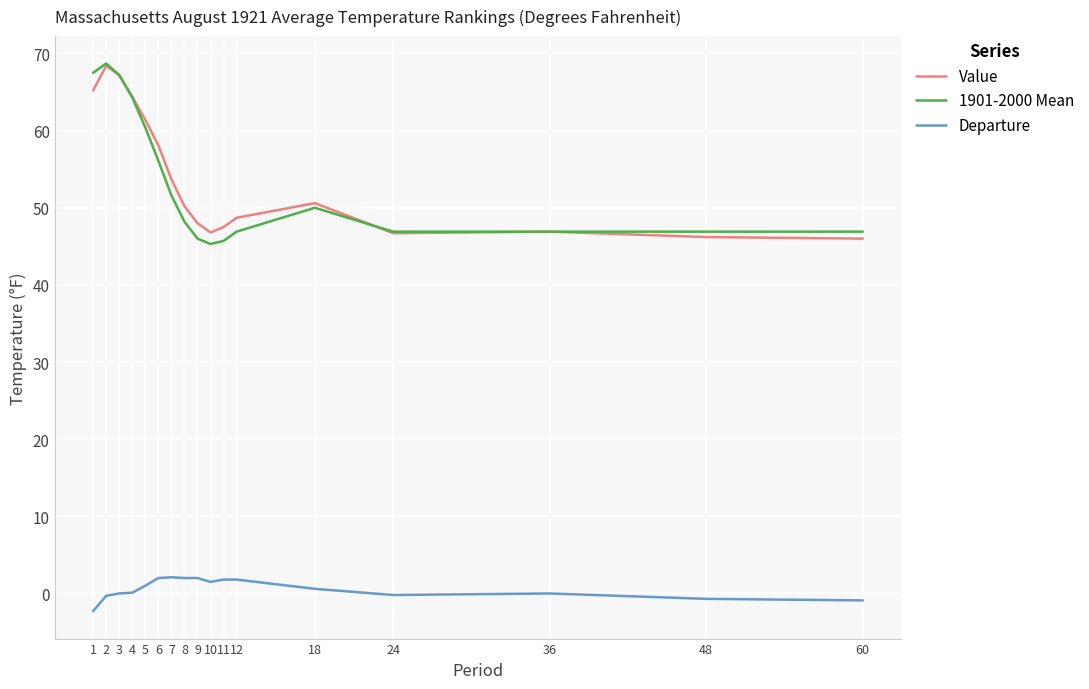

What is the approximate value of 1901-2000 Mean at 24?

46.9